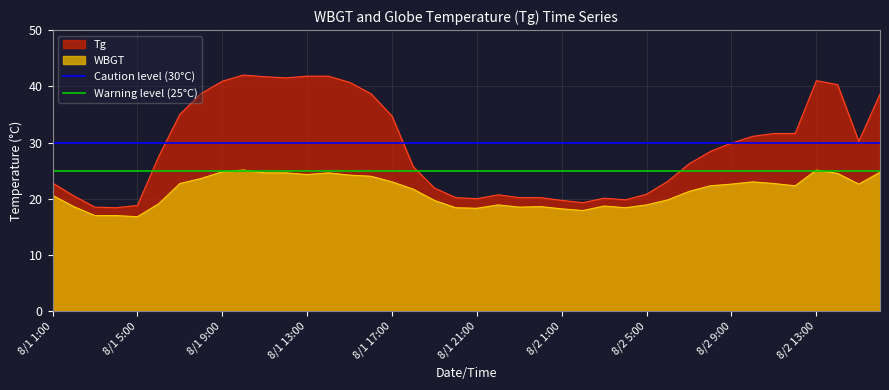

True or false: Tg and WBGT intersect in this chart.

False